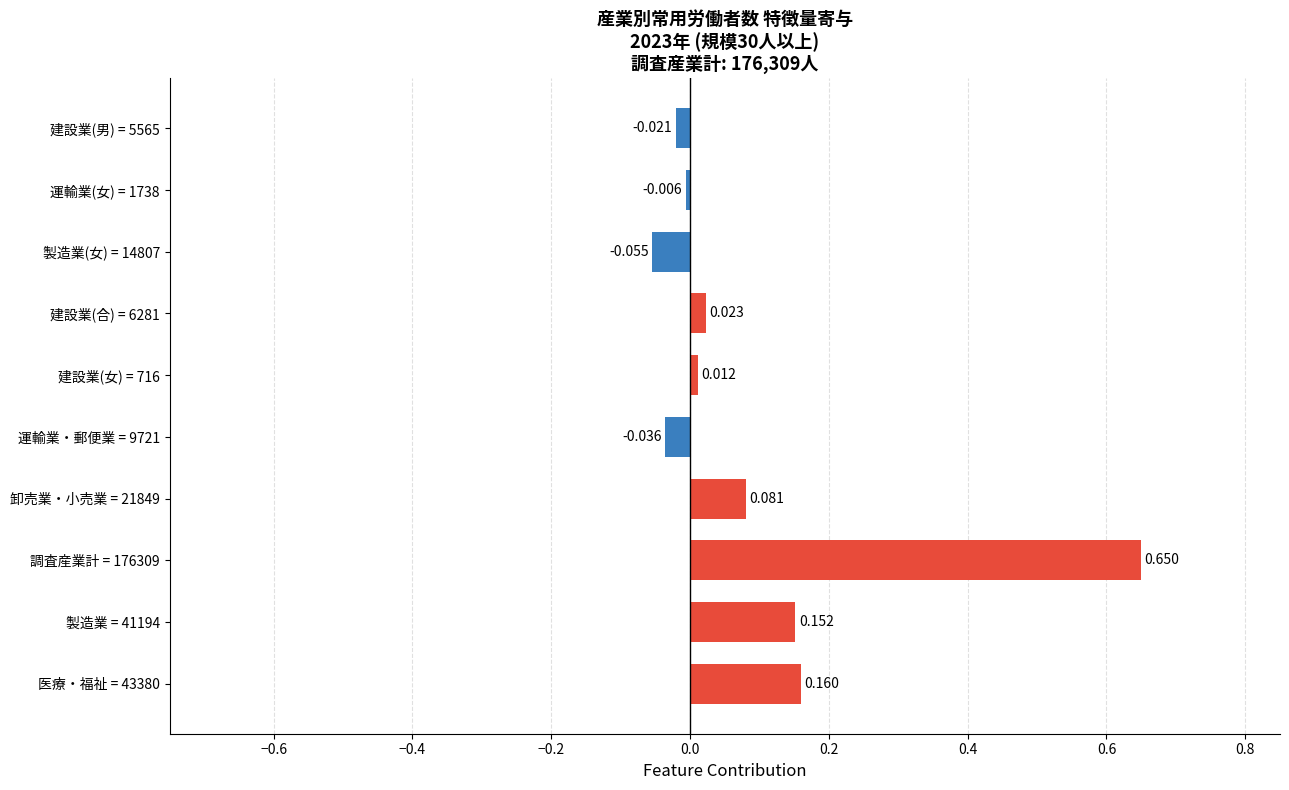

How many values are above zero?

6